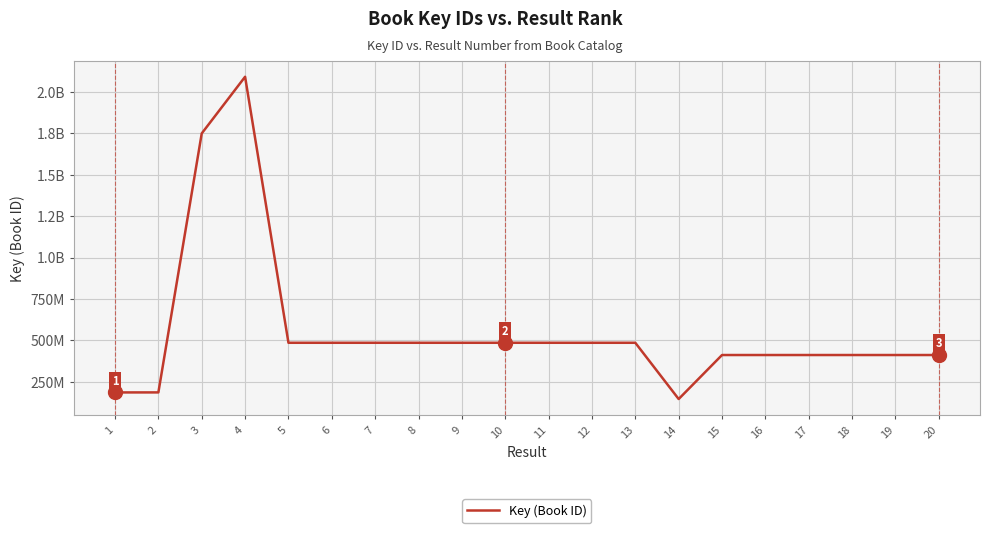

Does the chart display data point markers on the line(s)?

No